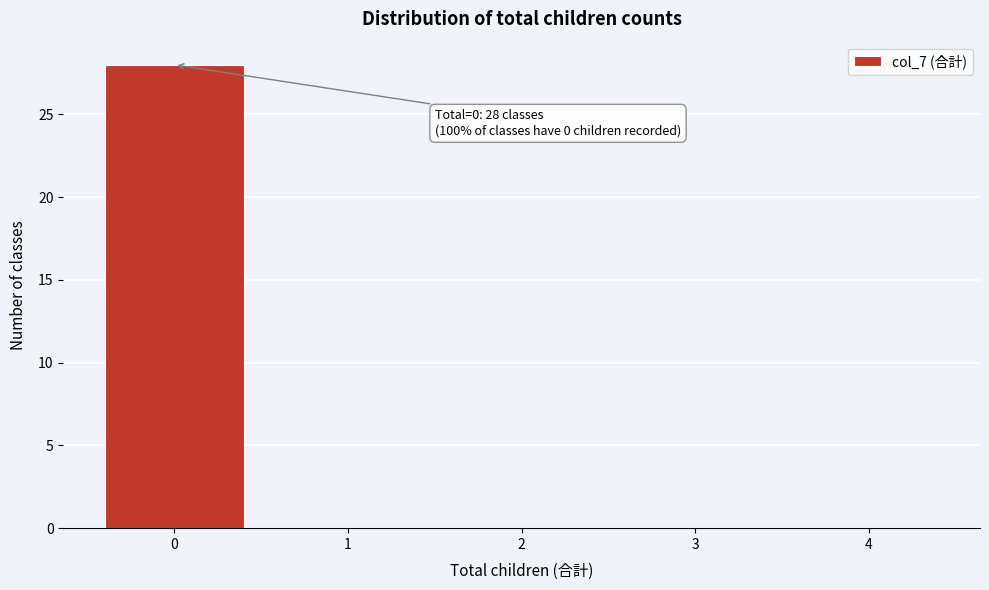

Reading left to right, list all the values displayed in this chart.

0=28	1=0	2=0	3=0	4=0